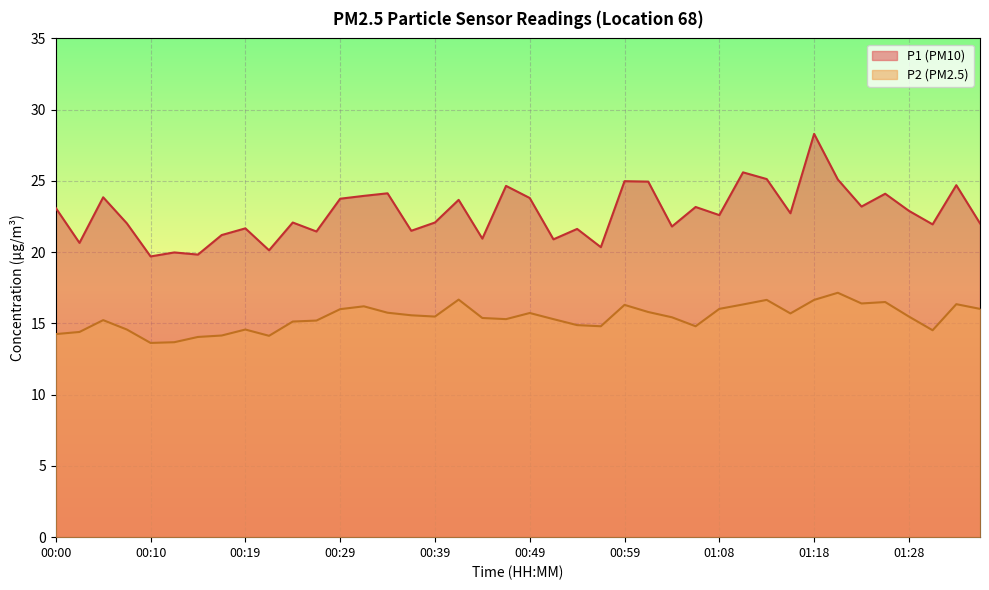

What is the minimum value for P1?

19.7